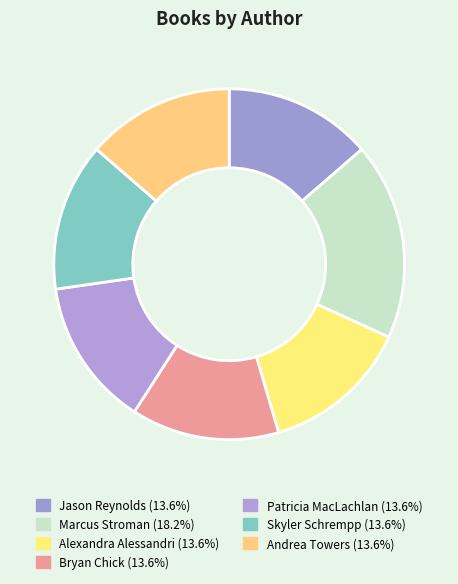

What percentage do Skyler Schrempp and Jason Reynolds together represent?

27.3%